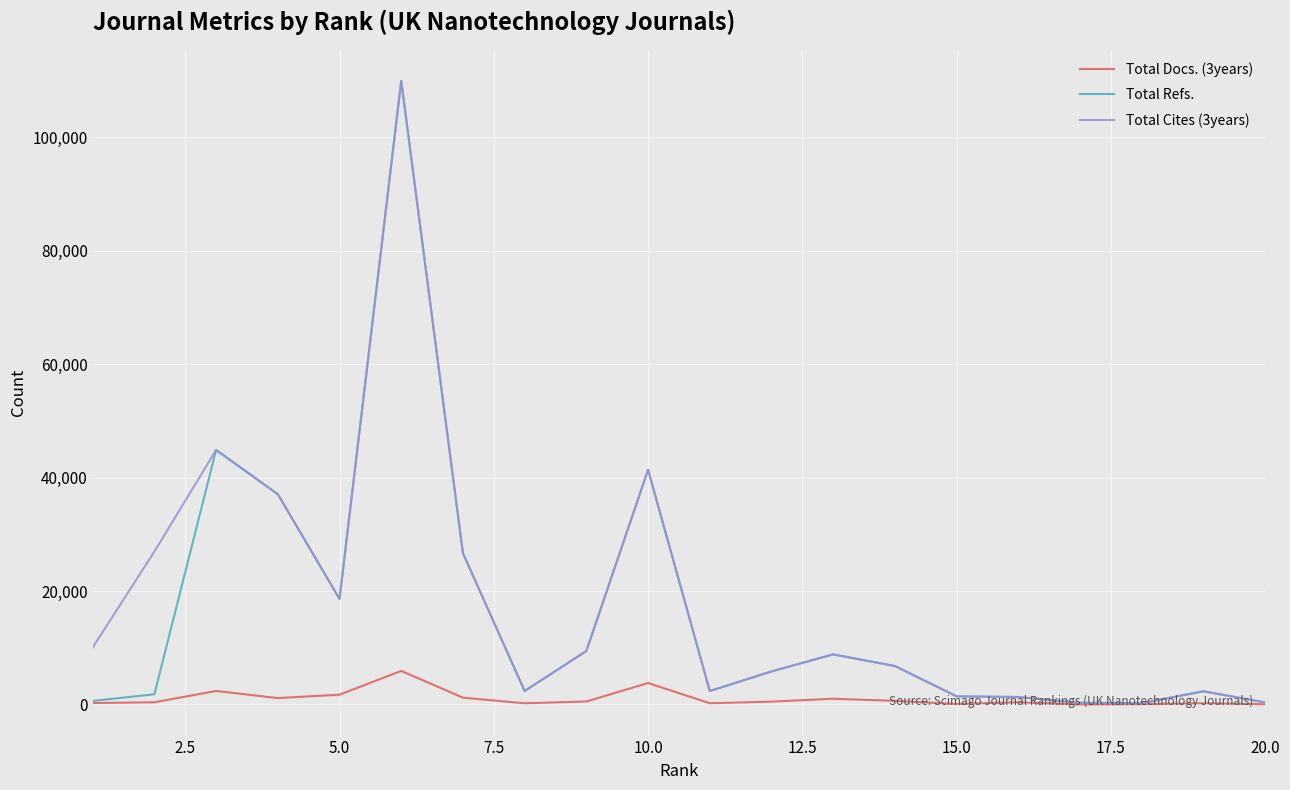

What is the maximum value shown in the chart?

109910